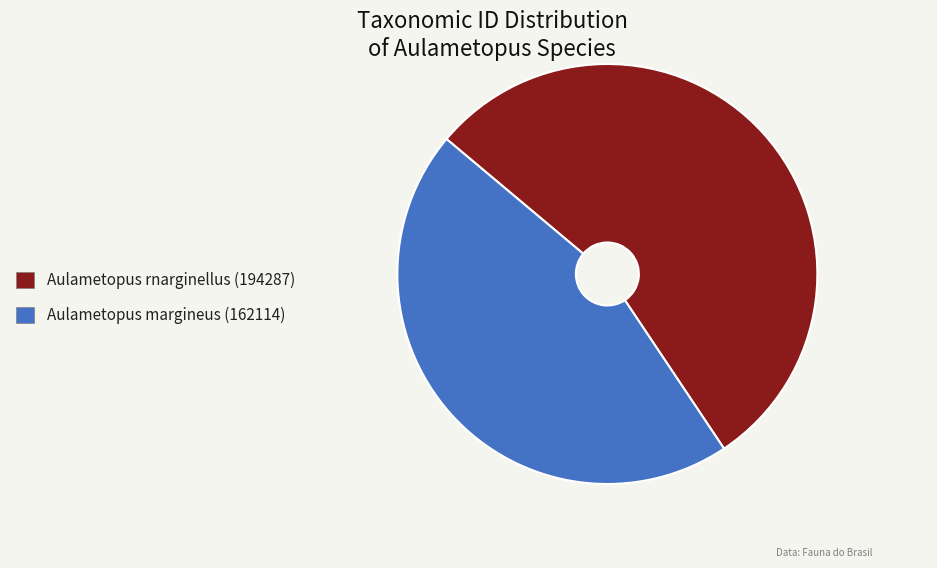

Which slice is the largest?

Aulametopus rnarginellus (194287)